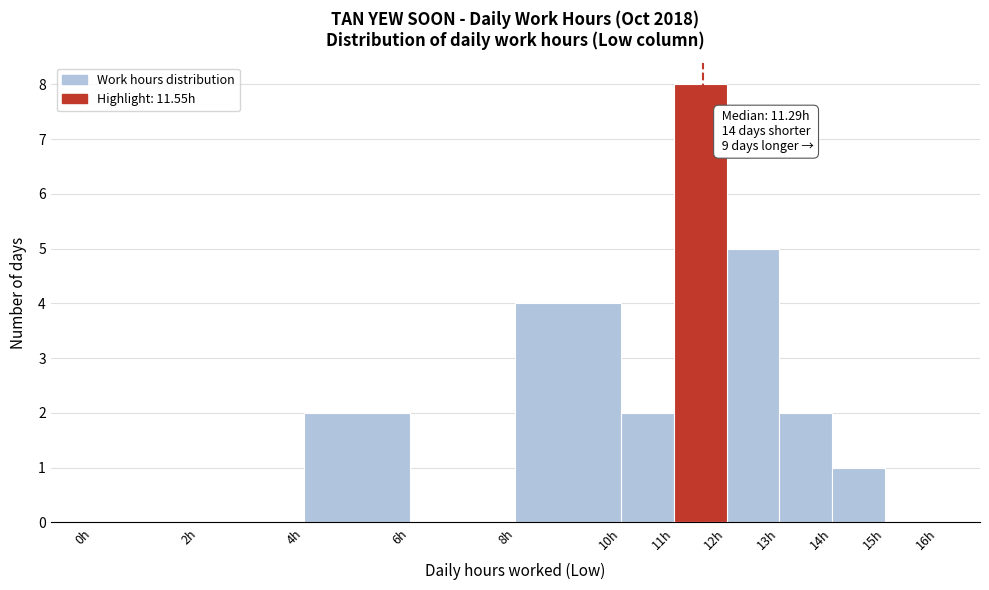

Which range on the x-axis has the tallest bar?

11 to 12